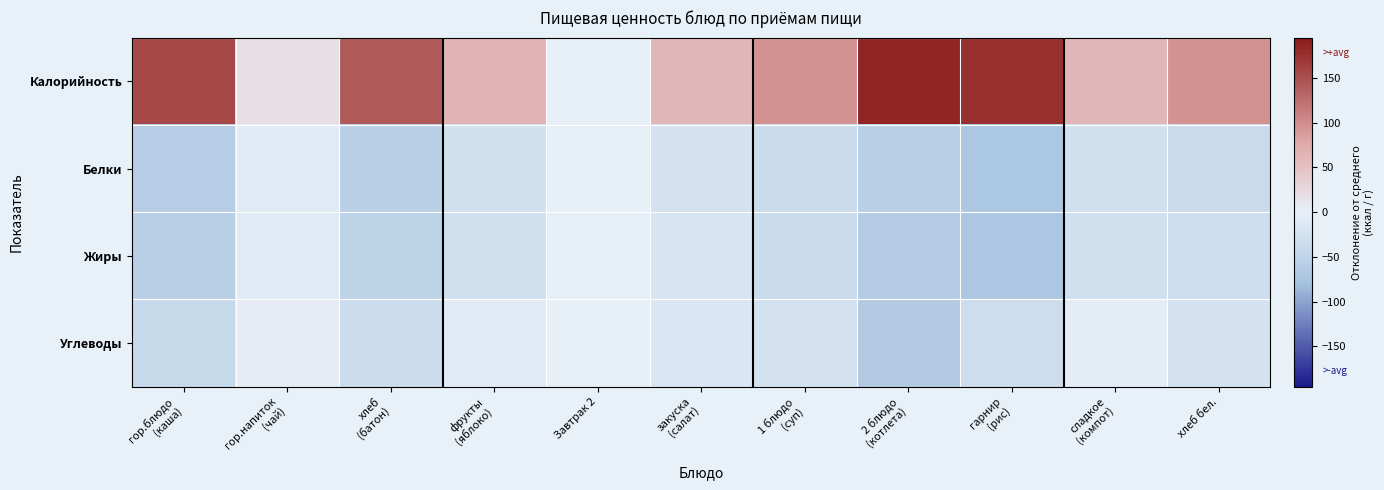

Reading left to right, what are all the values shown in this chart?

Калорийность: гор.блюдо
(каша)=156.2	гор.напиток
(чай)=17.5	хлеб
(батон)=142.5	фрукты
(яблоко)=65.0	Завтрак 2=0.0	закуска
(салат)=61.5	1 блюдо
(суп)=94.8	2 блюдо
(котлета)=185.8	гарнир
(рис)=175.5	сладкое
(компот)=61.5	хлеб бел.=95.5
Белки: гор.блюдо
(каша)=-59.8	гор.напиток
(чай)=-10.5	хлеб
(батон)=-55.5	фрукты
(яблоко)=-28.0	Завтрак 2=0.0	закуска
(салат)=-24.5	1 блюдо
(суп)=-35.2	2 блюдо
(котлета)=-57.2	гарнир
(рис)=-72.5	сладкое
(компот)=-28.5	хлеб бел.=-37.5
Жиры: гор.блюдо
(каша)=-56.8	гор.напиток
(чай)=-10.5	хлеб
(батон)=-52.5	фрукты
(яблоко)=-28.0	Завтрак 2=0.0	закуска
(салат)=-20.5	1 блюдо
(суп)=-35.2	2 блюдо
(котлета)=-63.2	гарнир
(рис)=-70.5	сладкое
(компот)=-28.5	хлеб бел.=-32.5
Углеводы: гор.блюдо
(каша)=-39.8	гор.напиток
(чай)=3.5	хлеб
(батон)=-34.5	фрукты
(яблоко)=-9.0	Завтрак 2=0.0	закуска
(салат)=-16.5	1 блюдо
(суп)=-24.2	2 блюдо
(котлета)=-65.2	гарнир
(рис)=-32.5	сладкое
(компот)=-4.5	хлеб бел.=-25.5